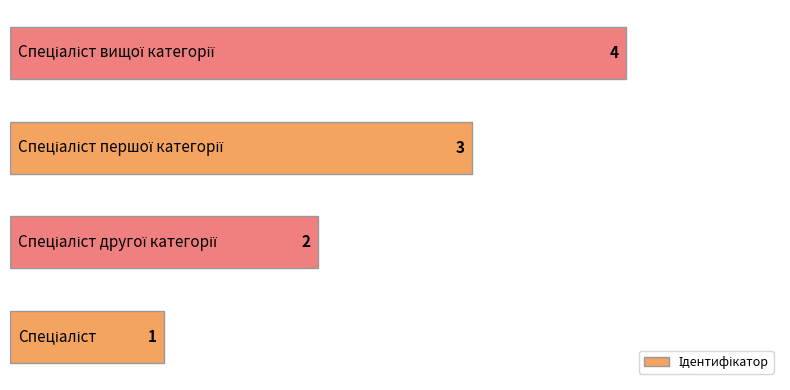

What is the sum of all values?

10